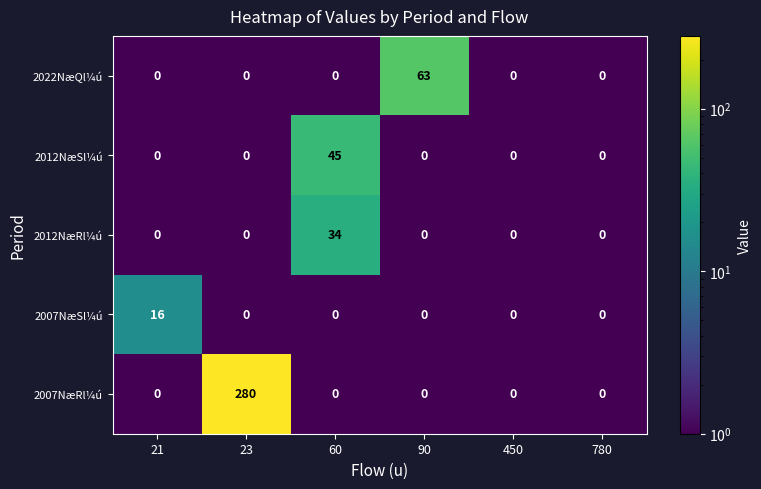

How many distinct data groups are displayed?

5